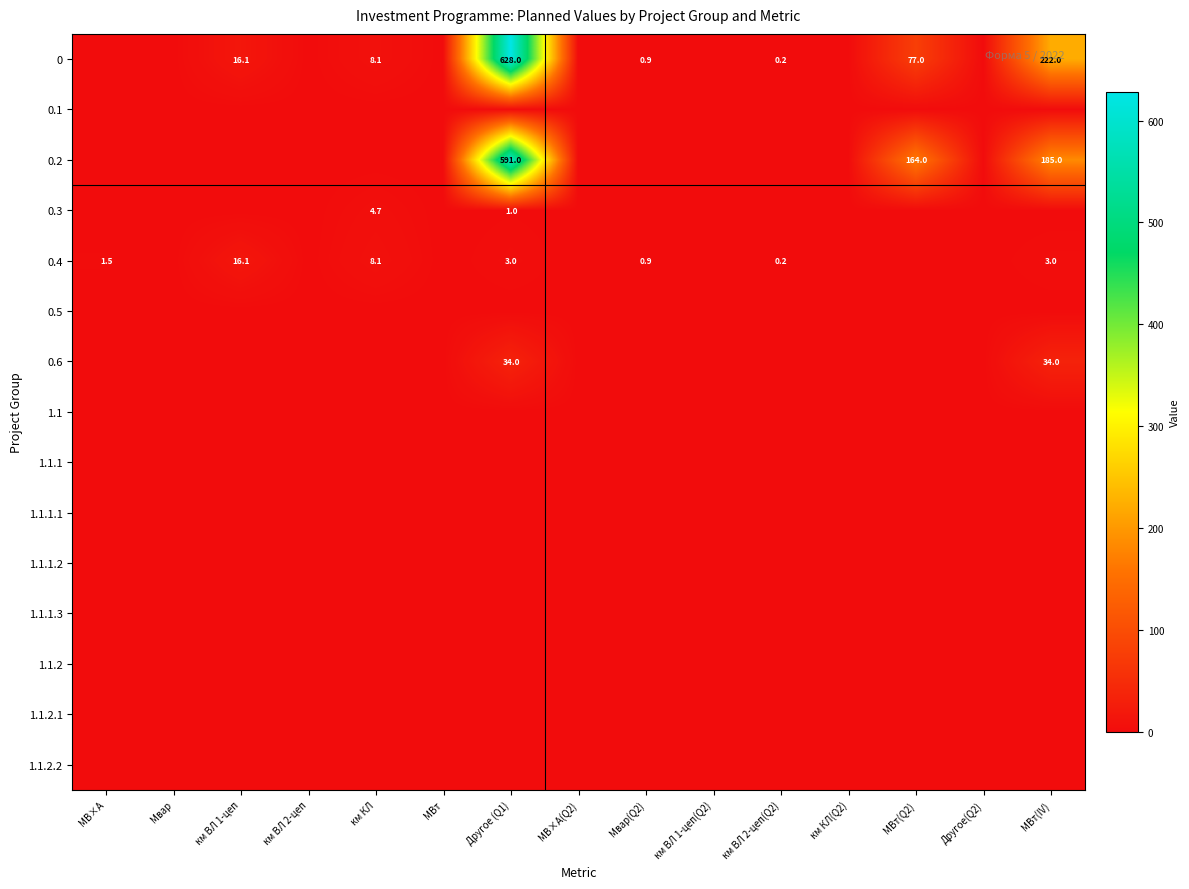

The 0.2 series shows 125.6 at Другое (Q1). True or false?

False